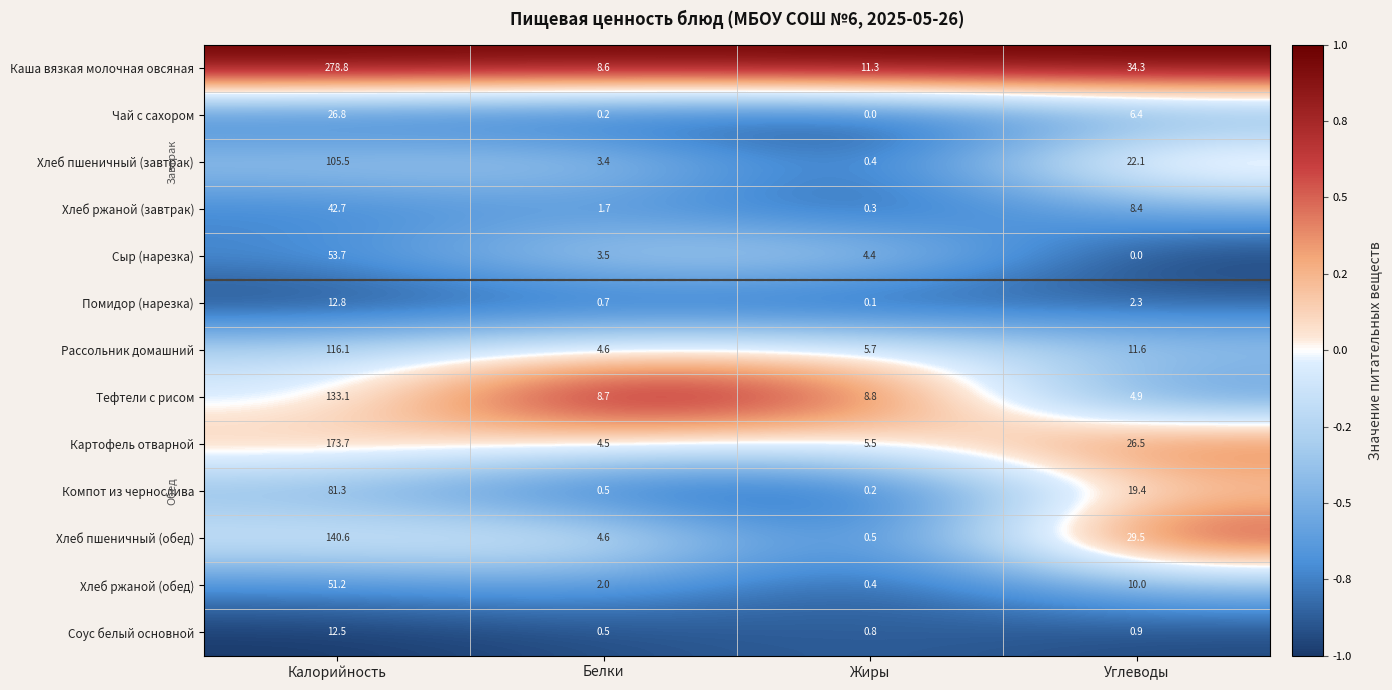

Which series has the widest spread of values?

Каша вязкая молочная овсяная